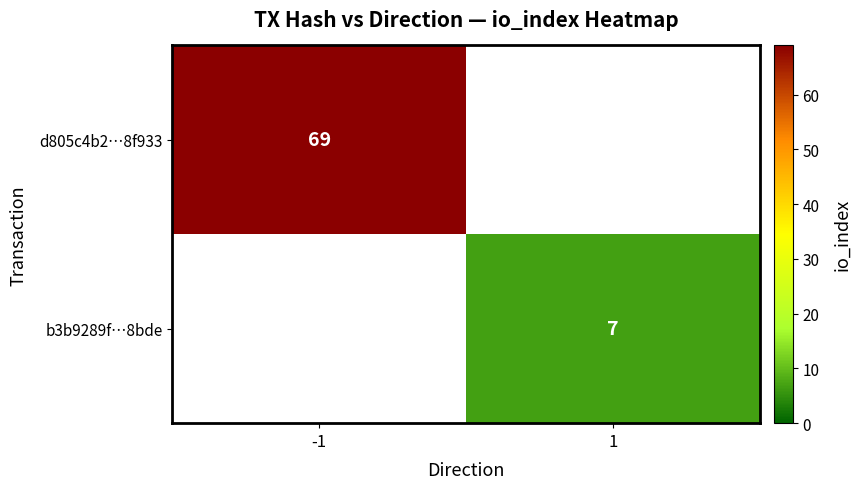

Is the value of d805c4b2…8f933 at -1 greater than the value of b3b9289f…8bde at 1?

Yes